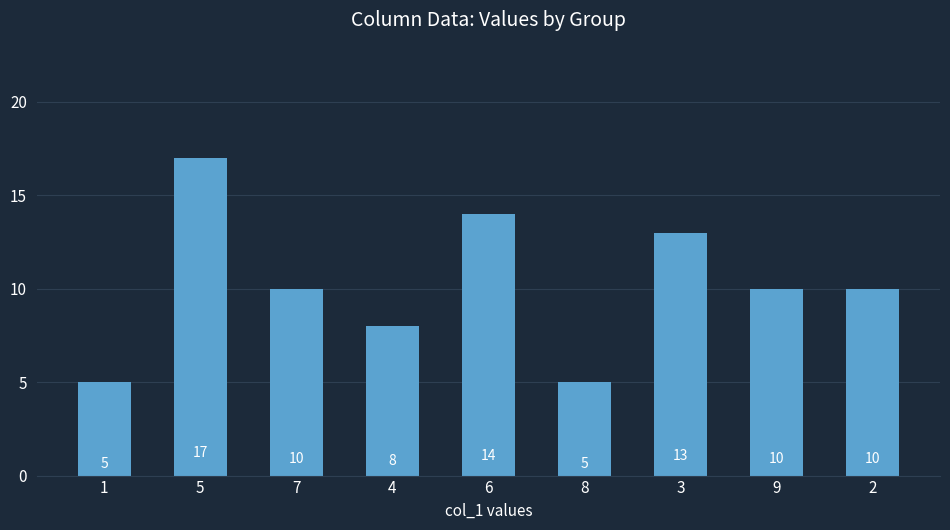

Reading left to right, list all the values displayed in this chart.

1=5	5=17	7=10	4=8	6=14	8=5	3=13	9=10	2=10